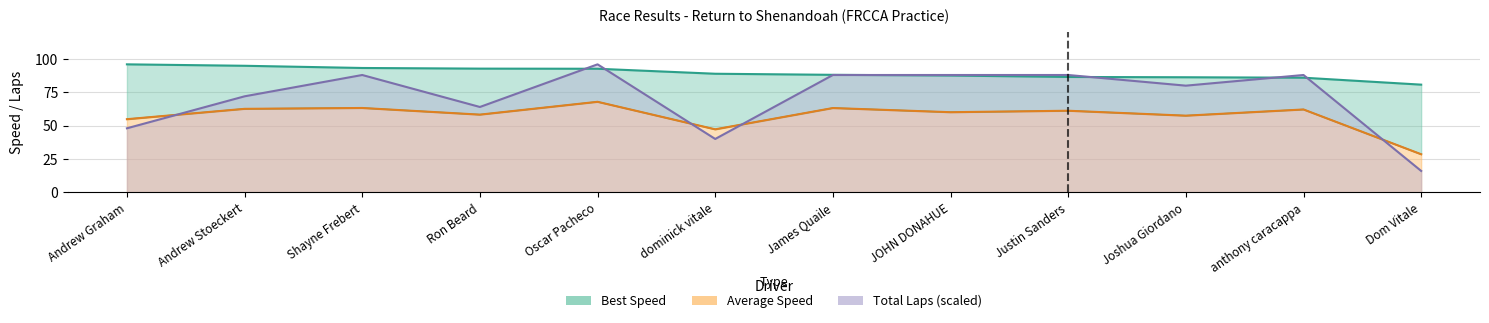

What is the difference between the highest and lowest values at Shayne Frebert?

30.0